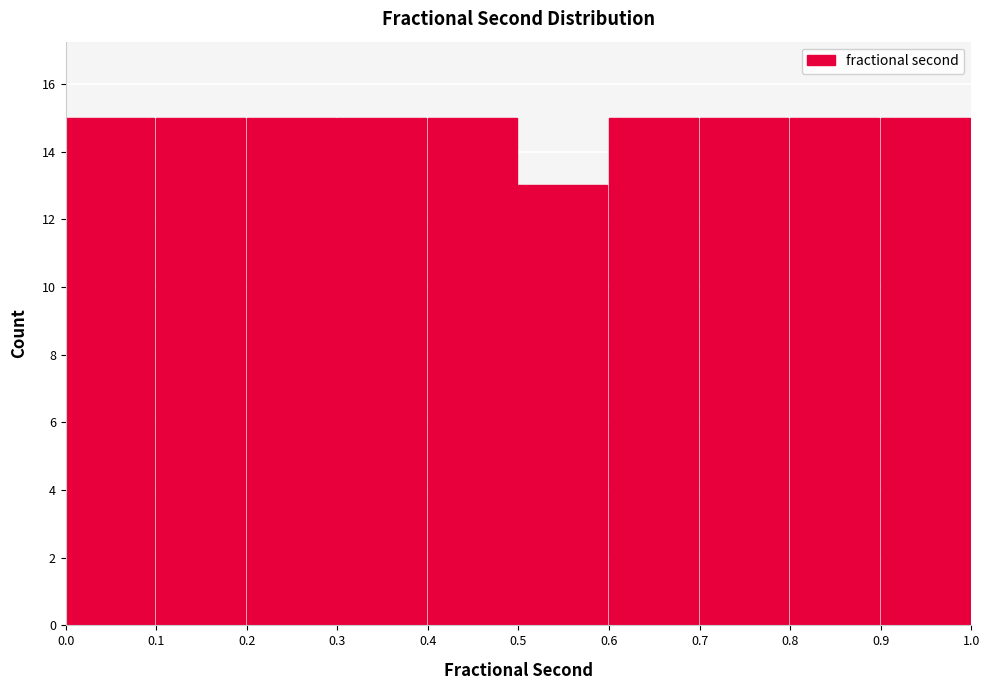

Reading left to right, transcribe this chart: for each bar, give the range it covers on the x-axis and its height. The values are not printed on the chart, so give them approximately, as read against the axis.

0.0 to 0.1: 15
0.1 to 0.2: 15
0.2 to 0.3: 15
0.3 to 0.4: 15
0.4 to 0.5: 15
0.5 to 0.6: 13
0.6 to 0.7: 15
0.7 to 0.8: 15
0.8 to 0.9: 15
0.9 to 1.0: 15